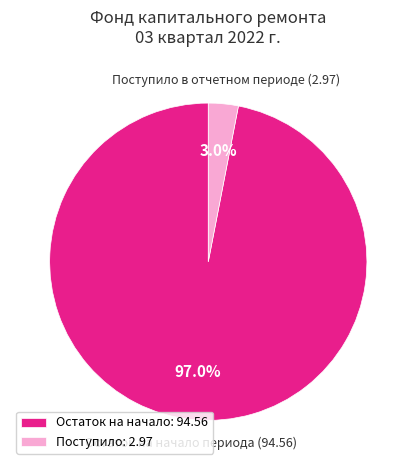

Which slice represents more than half of the pie?

Остаток на начало: 94.56